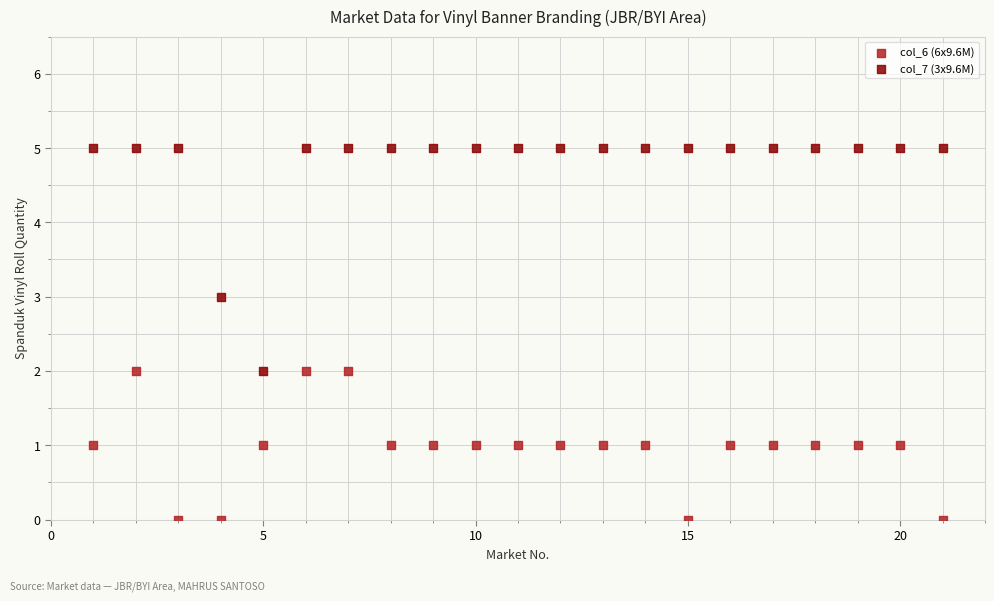

Which series contains the highest Y value?

col_7 (3x9.6M)